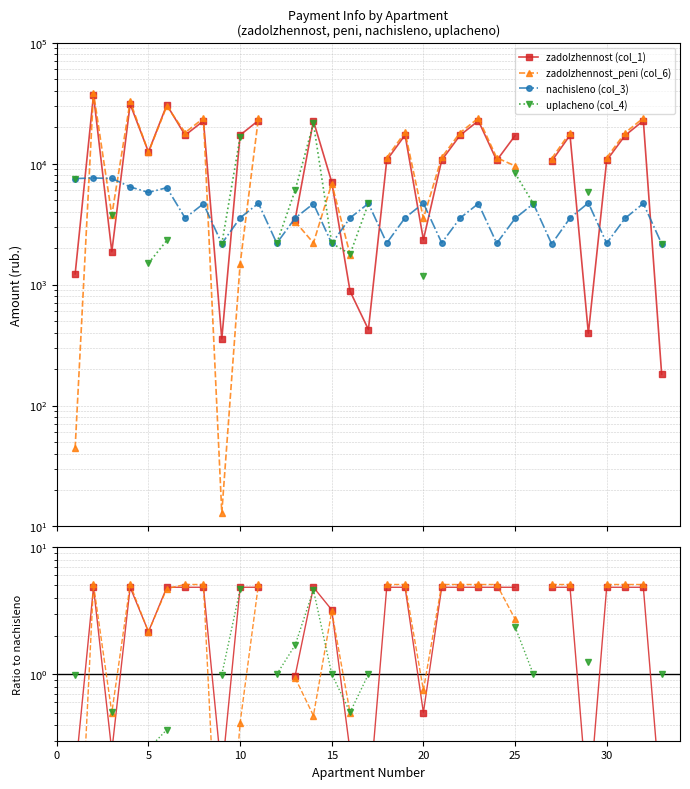

In zadolzhennost (col_1), how many points are lower than both neighbors (excluding endpoints)?

8